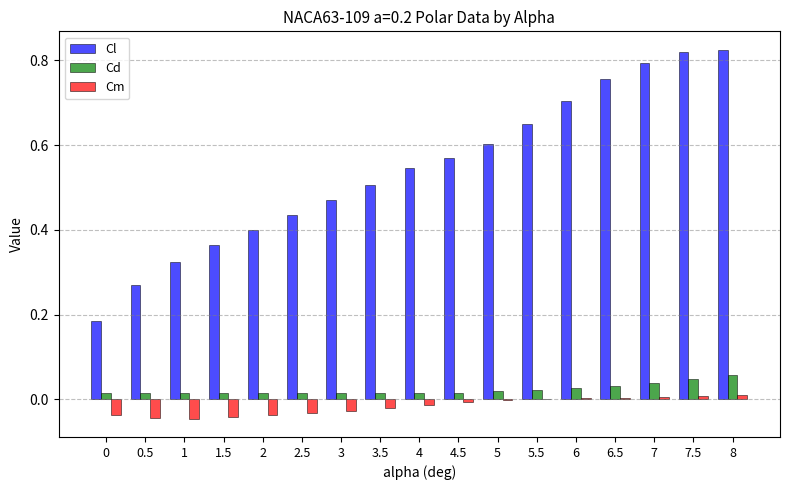

How many data points does each series have?

17